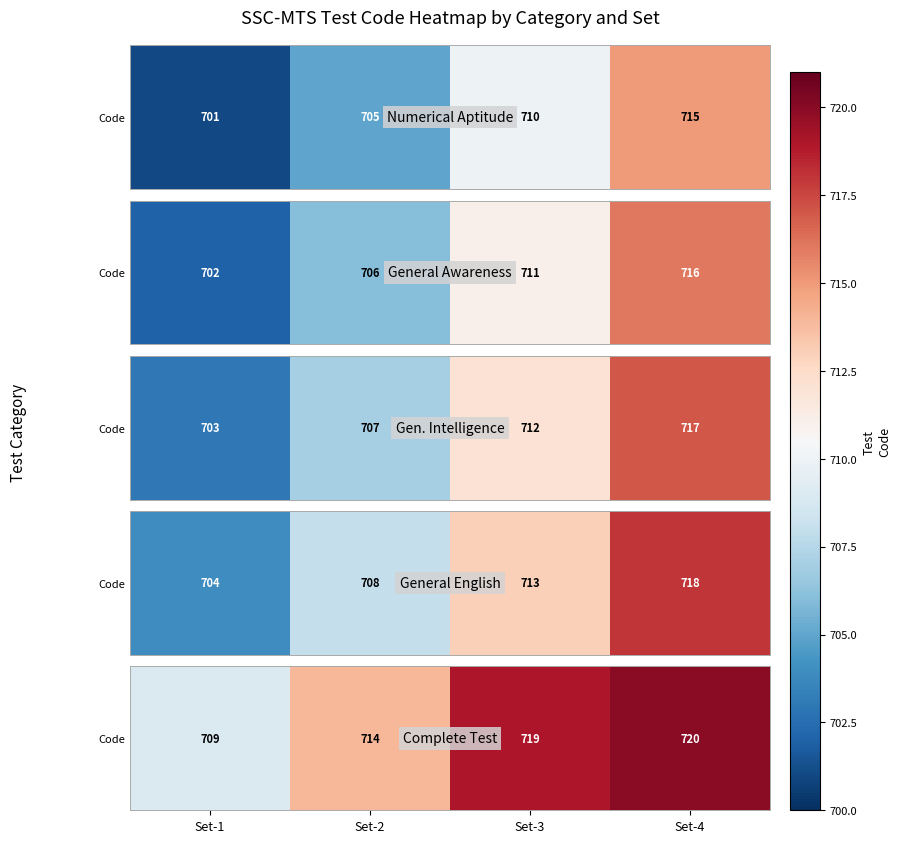

The chart shows a value of 714 at Set-2. True or false?

True